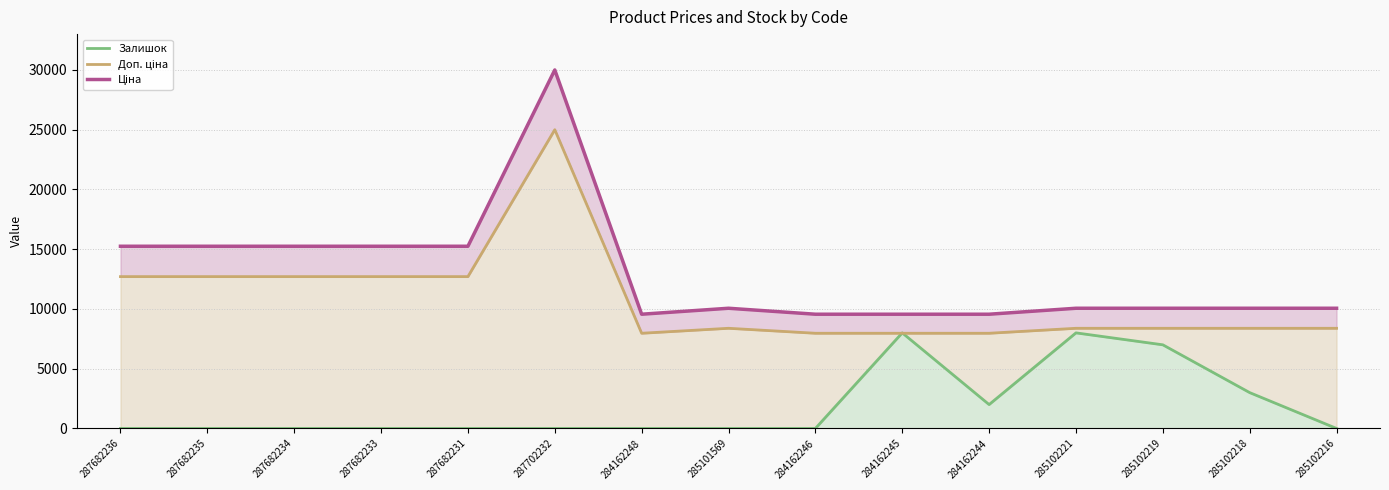

How many data points in Ціна line are less than 10059?

4